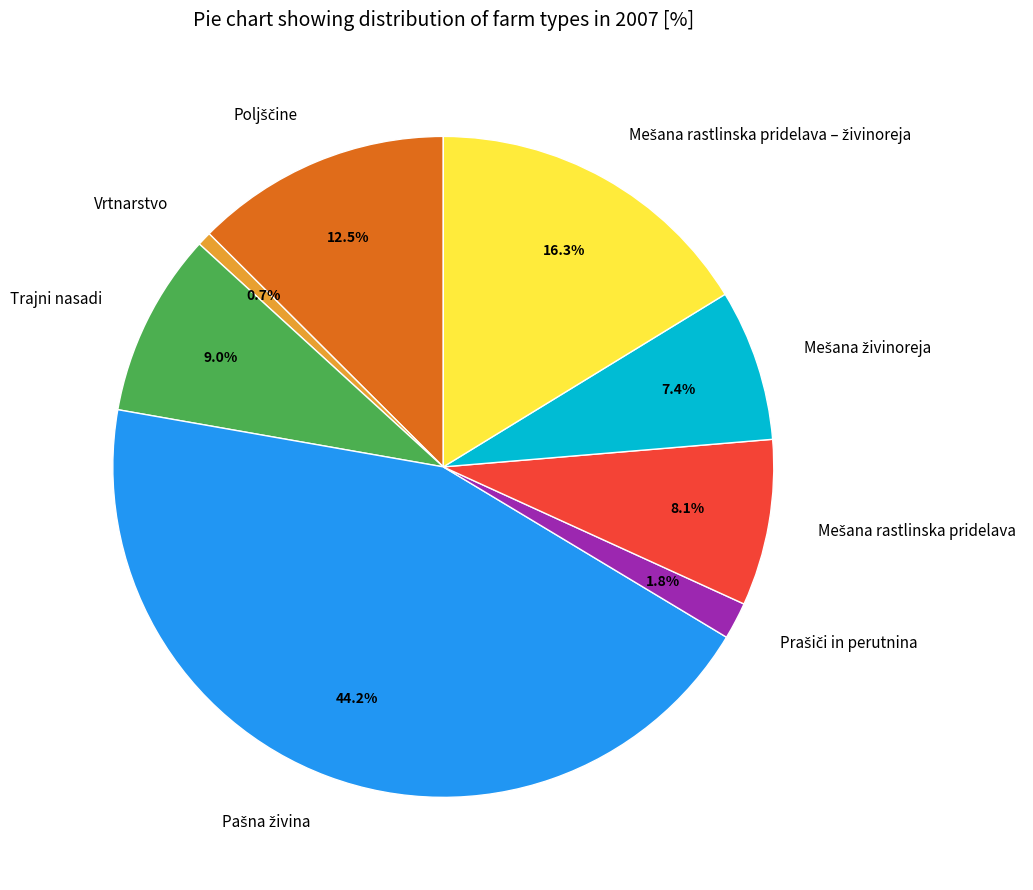

To the nearest percent, what portion does Vrtnarstvo represent?

1%